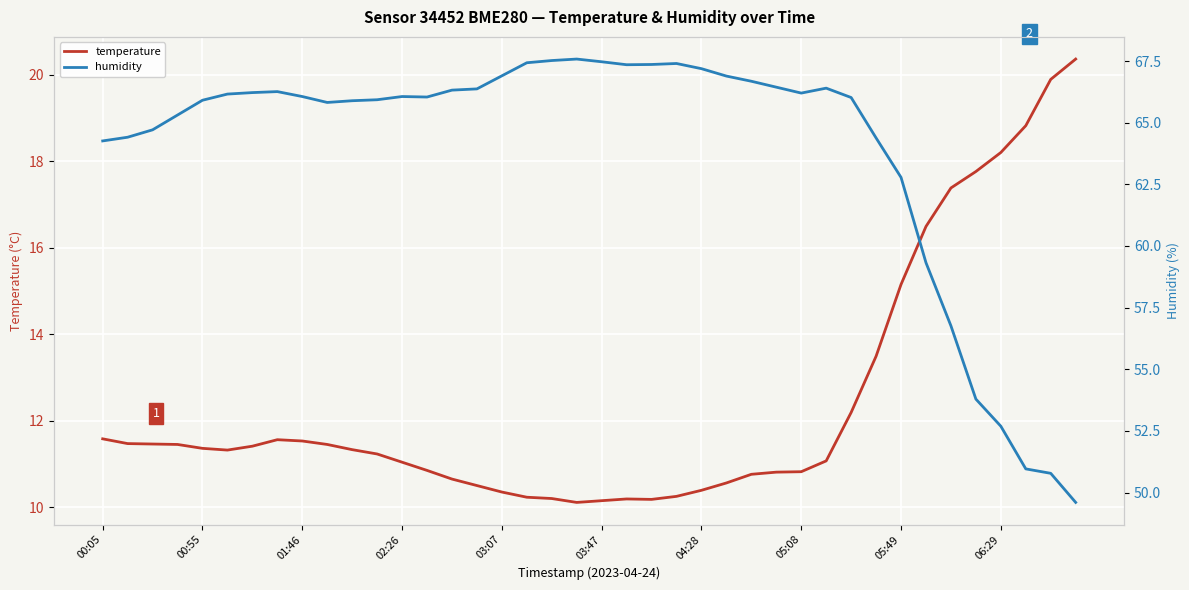

The value of temperature at 05:49 is 15.2. True or false?

True